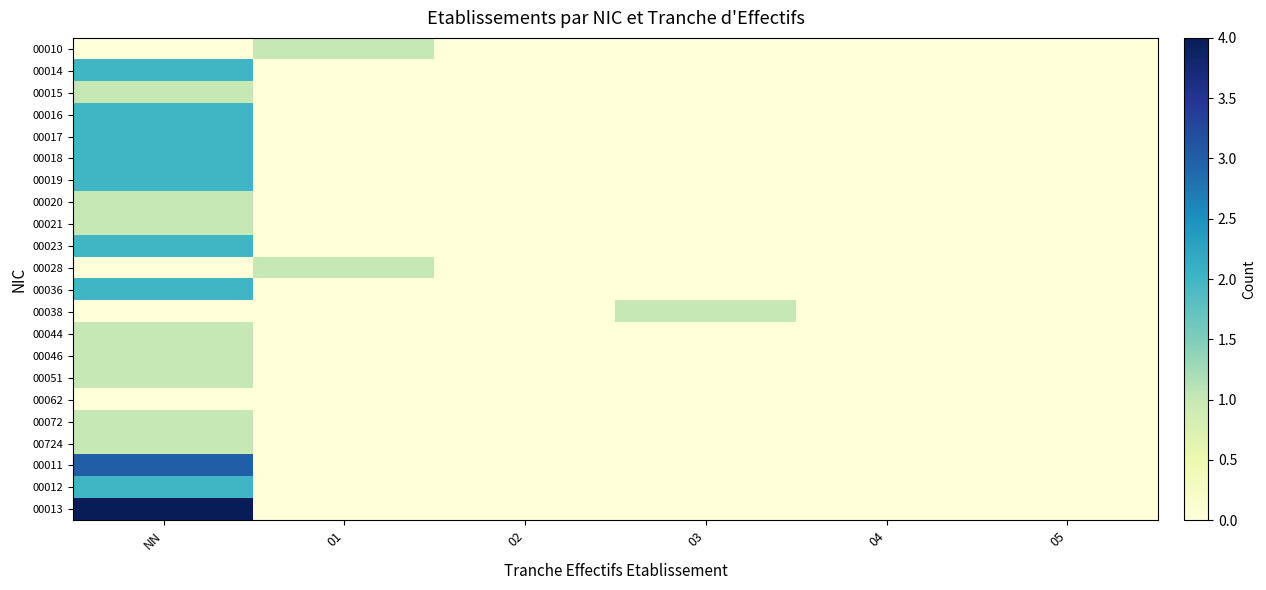

At how many categories does at least one series exceed 2?

1